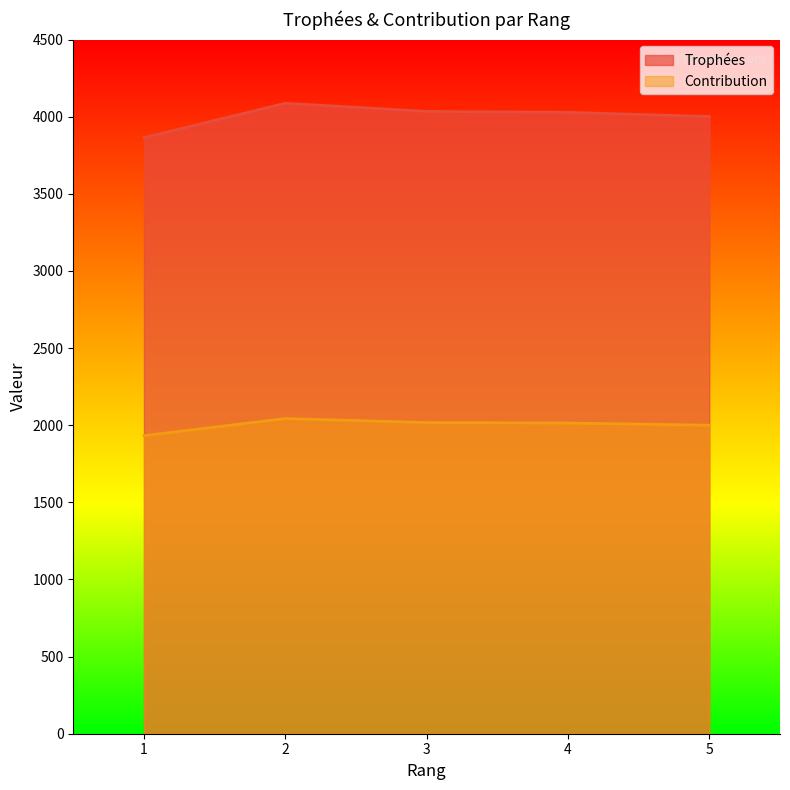

True or false: Trophées and Contribution intersect in this chart.

False